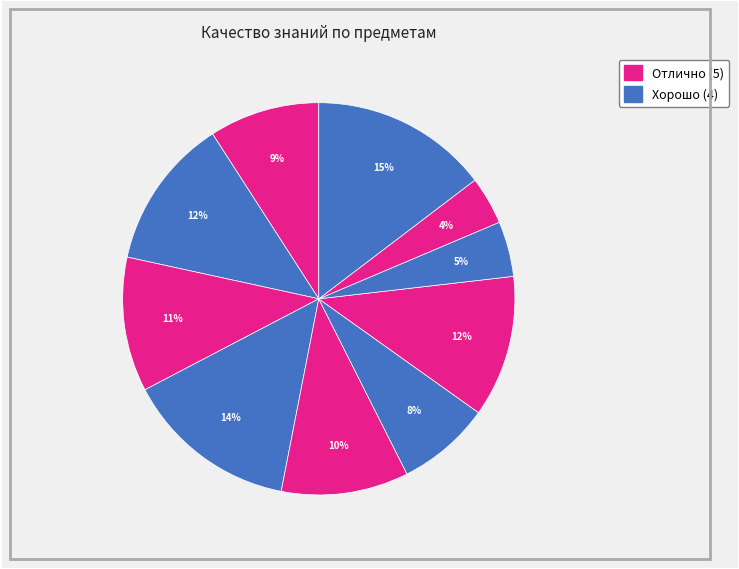

How many segments does this pie chart have?

10